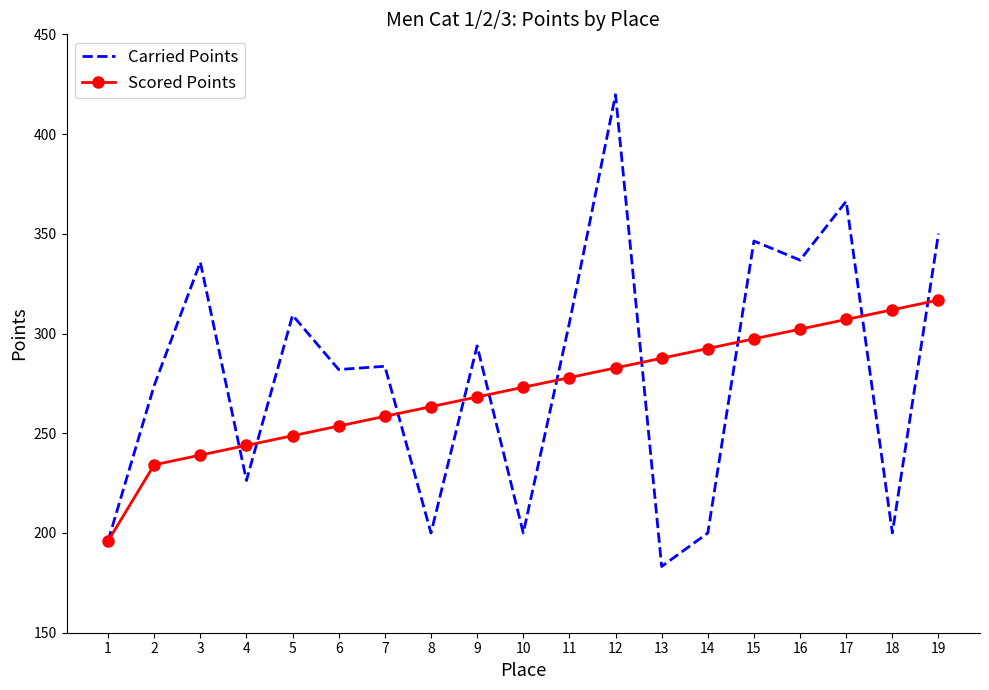

True or false: Carried Points and Scored Points cross at least once.

True